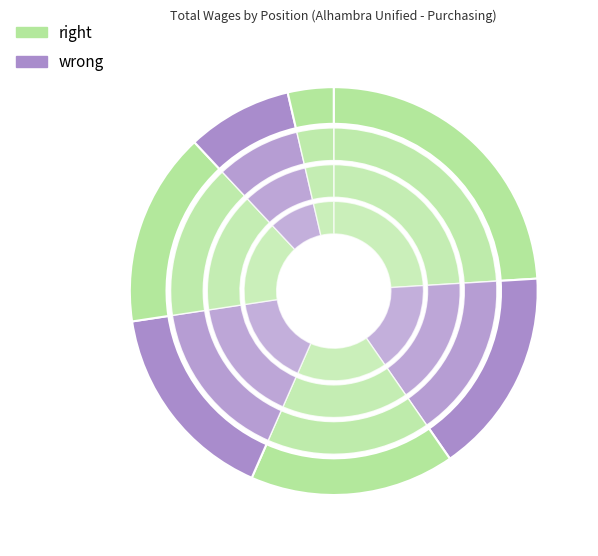

True or false: Sr Buyer (55139) accounts for 4% of the total.

False